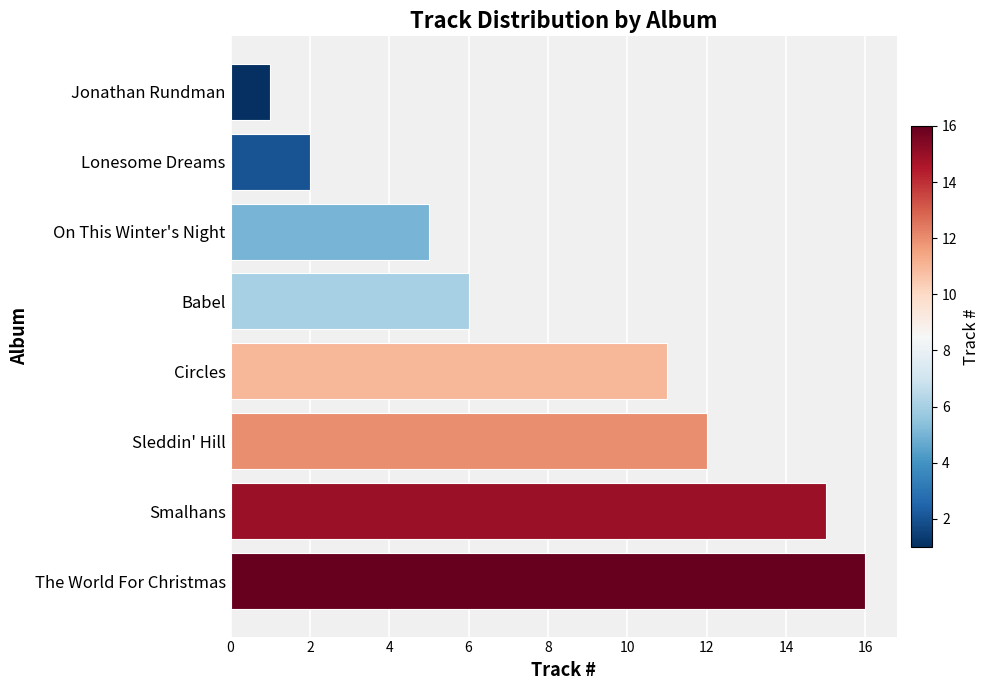

Reading bottom to top, transcribe all the data shown in this chart.

16	15	12	11	6	5	2	1